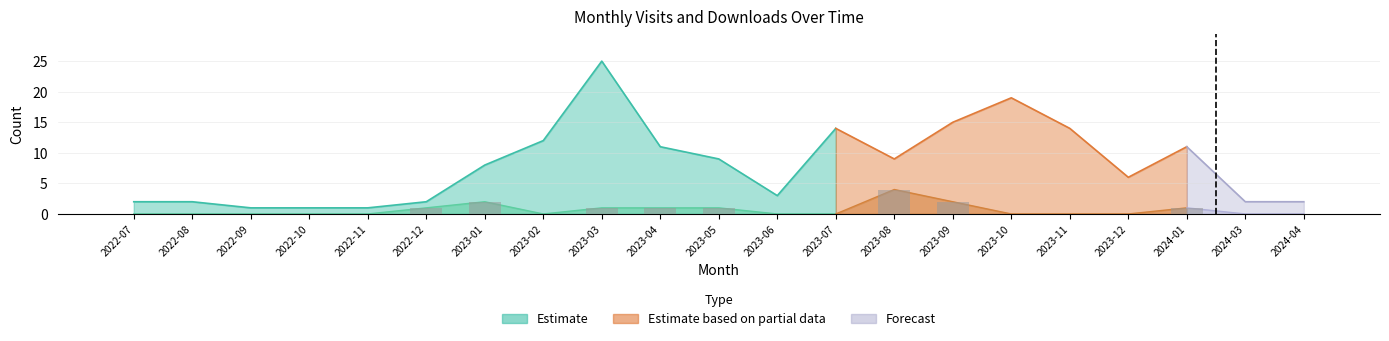

True or false: the data shows 2 at 2023-12.

False